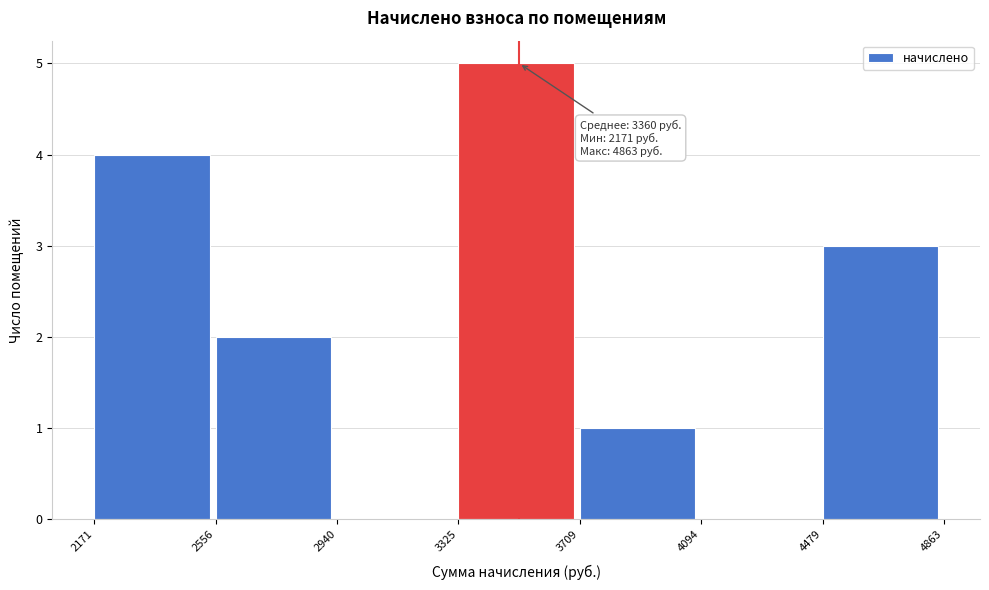

Which range on the x-axis has the tallest bar?

3325 to 3709